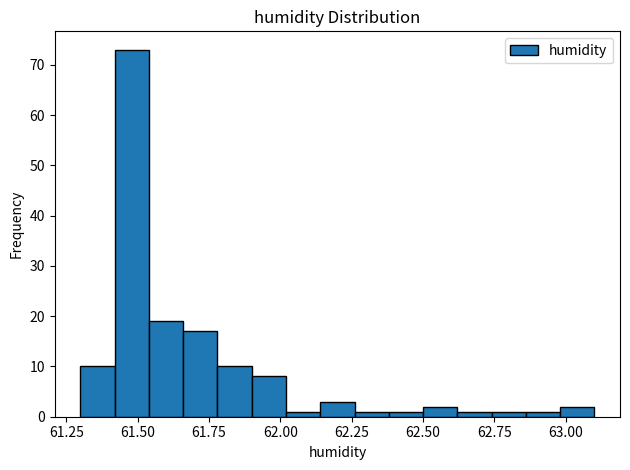

Read against the x-axis, roughly where is the centre of the tallest bar?

61.50